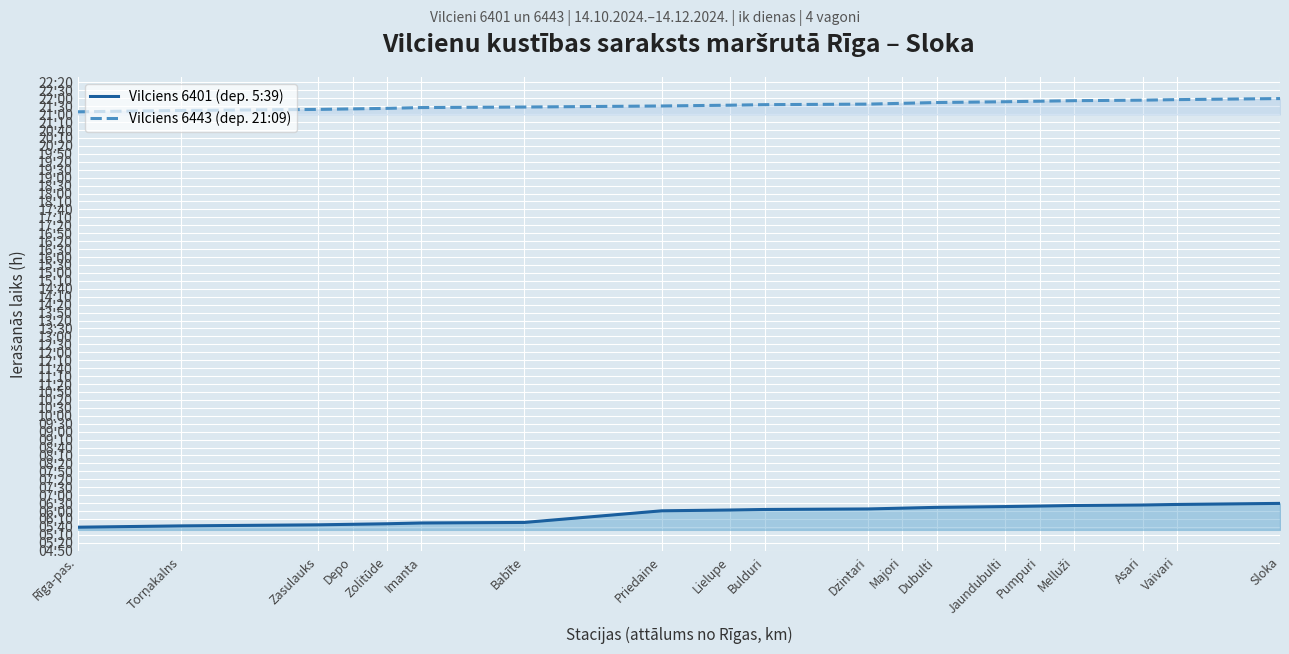

What are all the series names shown in the legend?

Vilciens 6401 (dep. 5:39), Vilciens 6443 (dep. 21:09)